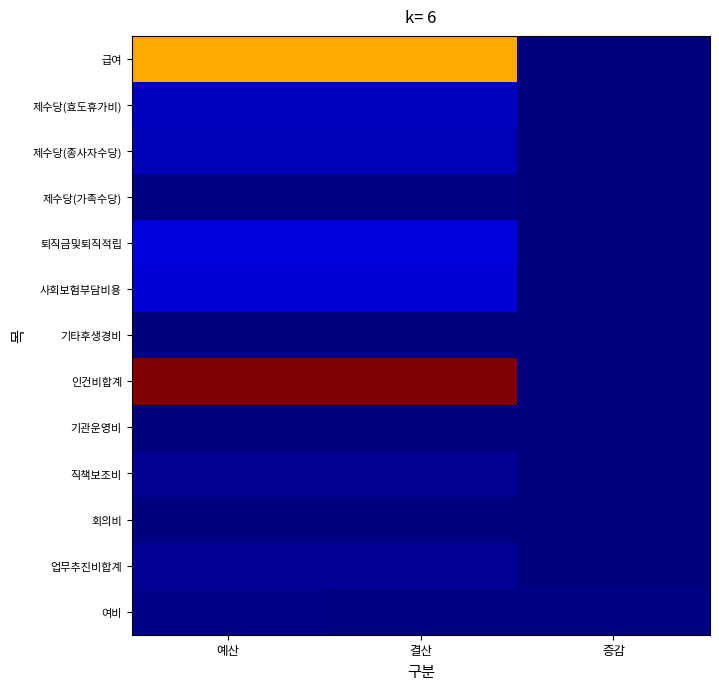

List the series in order of their peak value, highest first.

인건비합계, 급여, 퇴직금및퇴직적립, 사회보험부담비용, 제수당(효도휴가비), 제수당(종사자수당), 업무추진비합계, 직책보조비, 여비, 제수당(가족수당), 기타후생경비, 기관운영비, 회의비